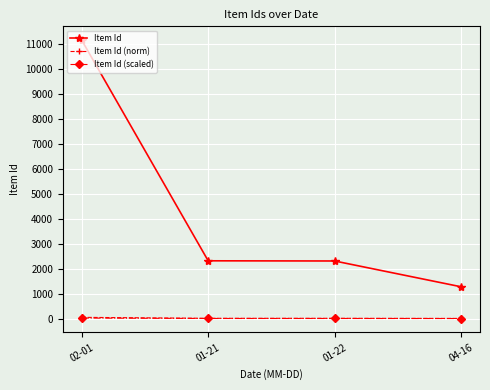

Between 01-21 and 04-16, which series saw the biggest shift?

Item Id